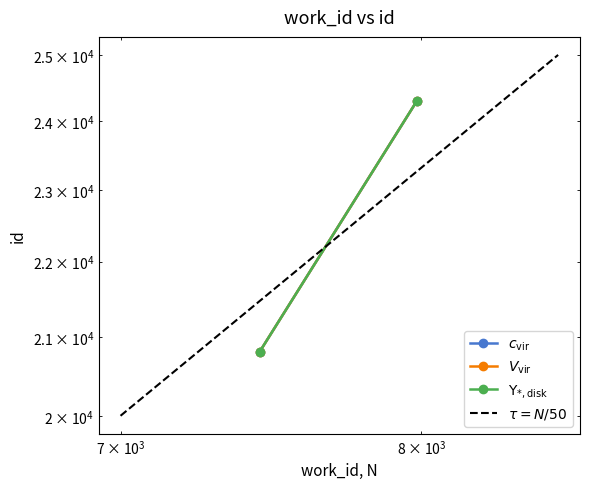

How many data points does each series have?

2